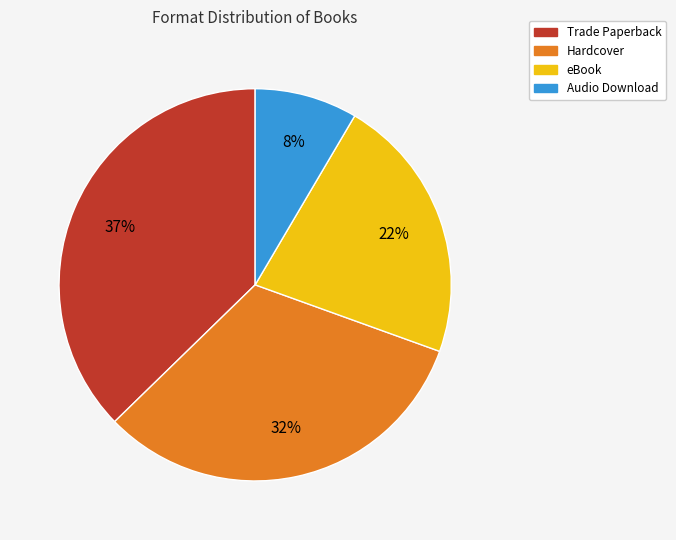

What is the largest slice in the pie chart?

Trade Paperback